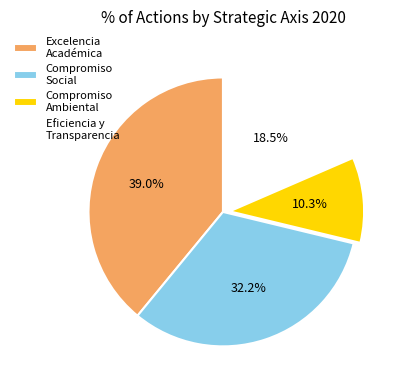

Between Compromiso Social and Compromiso Ambiental, which is larger?

Compromiso Social